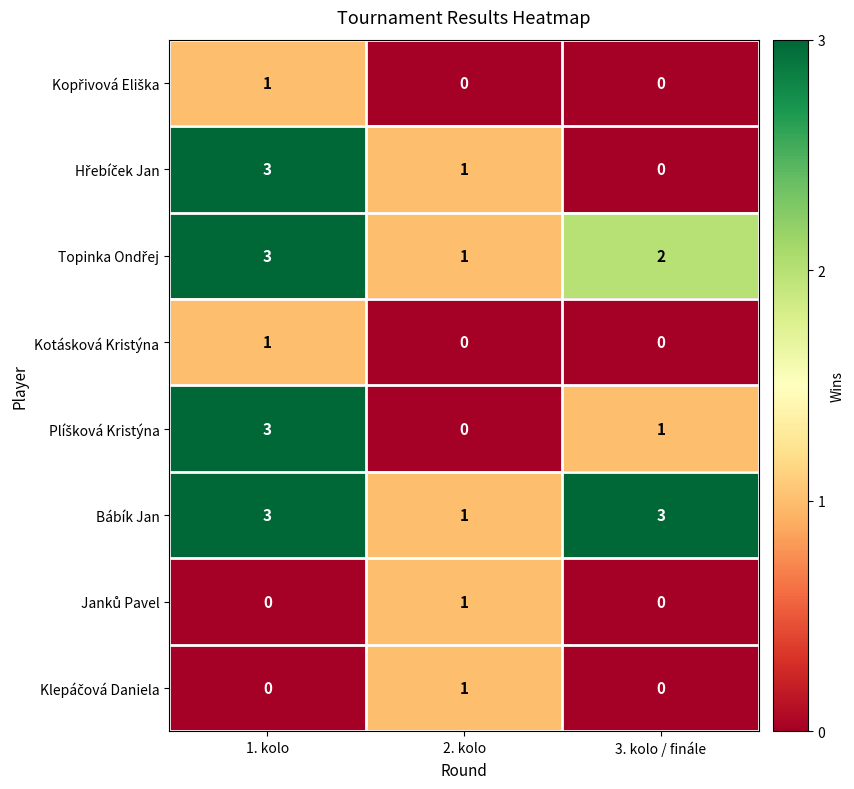

Which series has the largest total across all categories?

Bábík Jan